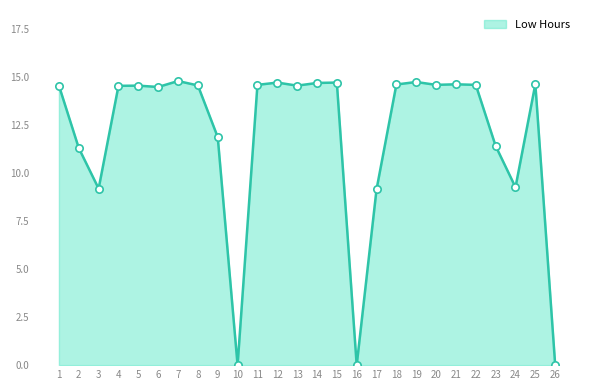

What is the change in value from 15 to 21?

-0.1